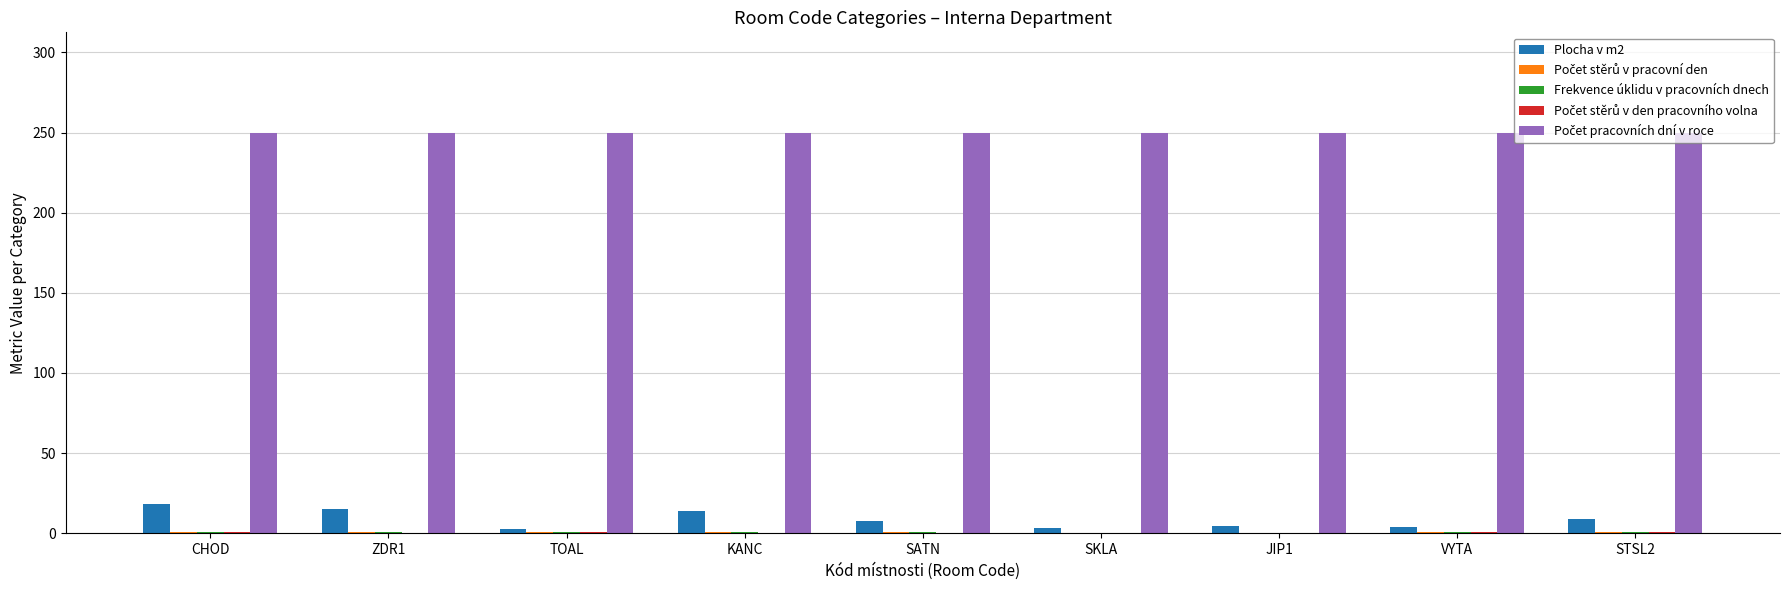

What is the sum of all Plocha v m2 values?

78.1